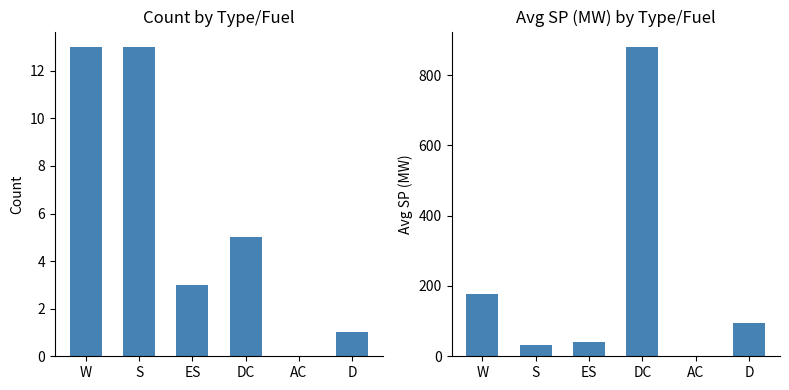

The Count series shows 13.0 at W. True or false?

True